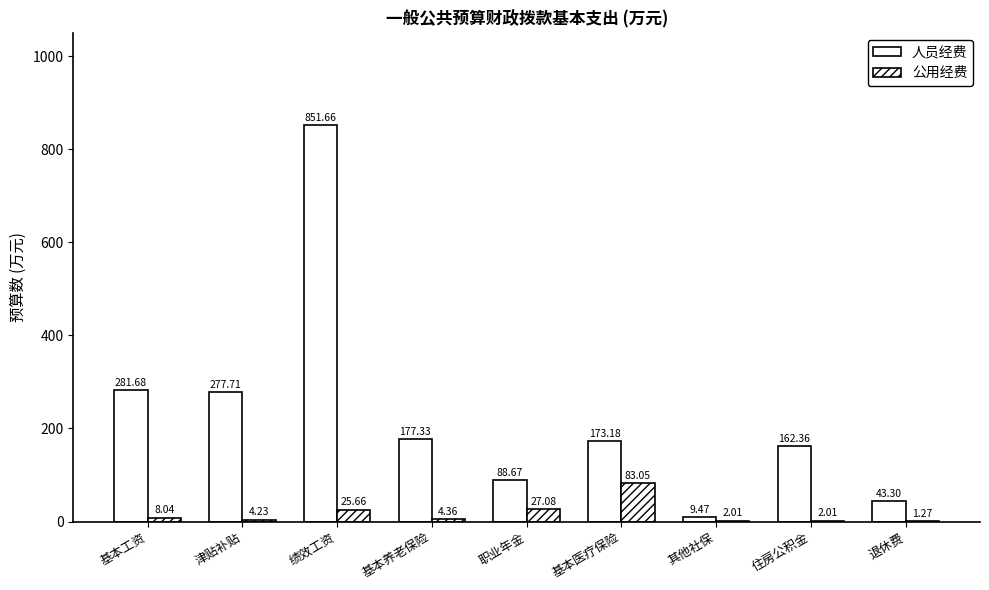

The value of 公用经费 at 职业年金 is 27.1. True or false?

True